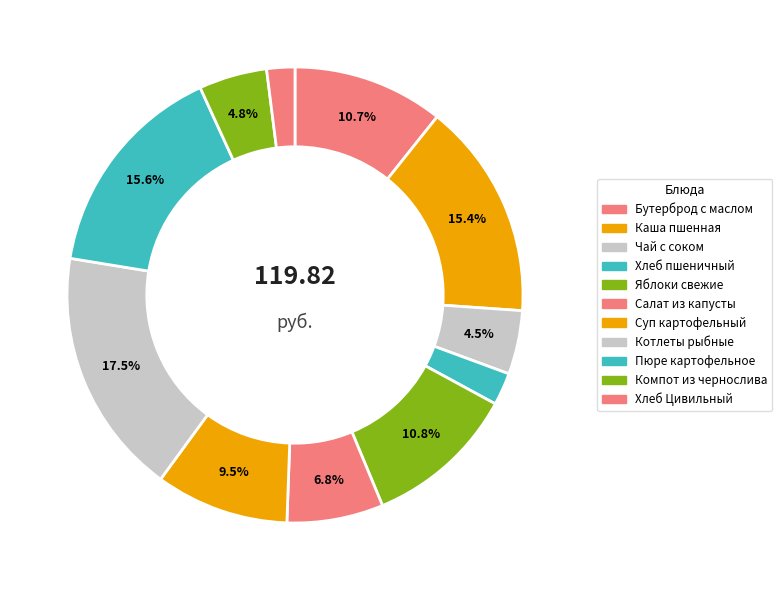

To the nearest percent, what is the combined percentage of Суп картофельный and Салат из капусты?

16%